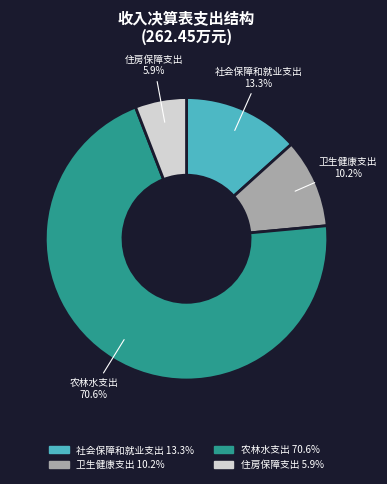

The 住房保障支出 slice represents 17% of the pie. True or false?

False